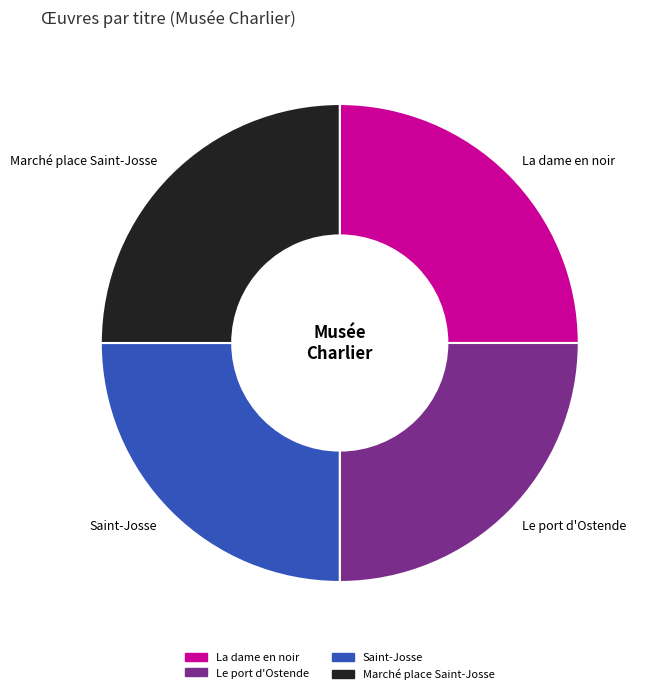

Is it true that Le port d'Ostende is 13% of the pie?

False